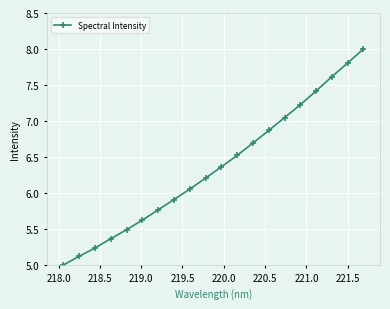

How many distinct data groups are displayed?

1